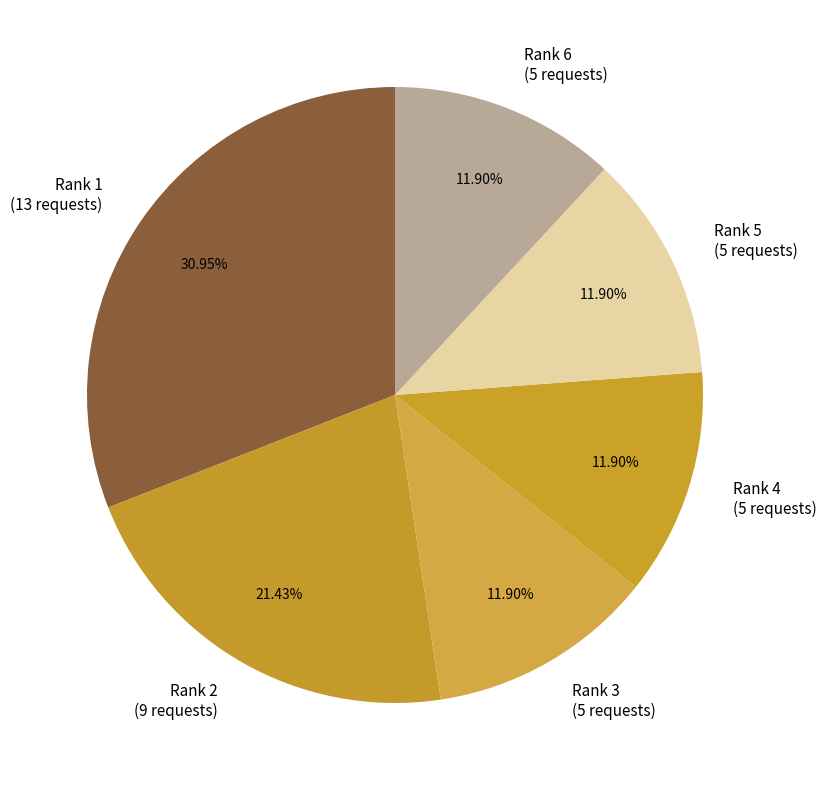

Does Rank 4 account for over 50% of the chart?

No